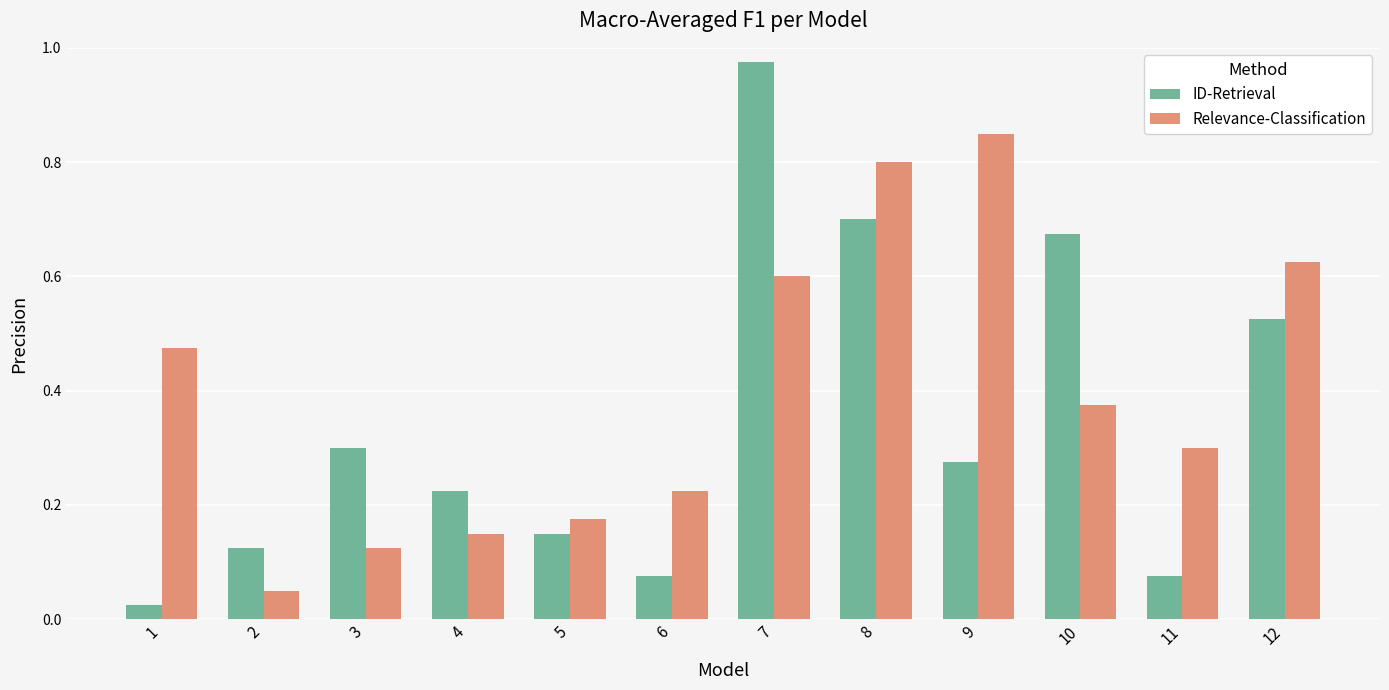

The Relevance-Classification series shows 0.3 at 9. True or false?

False